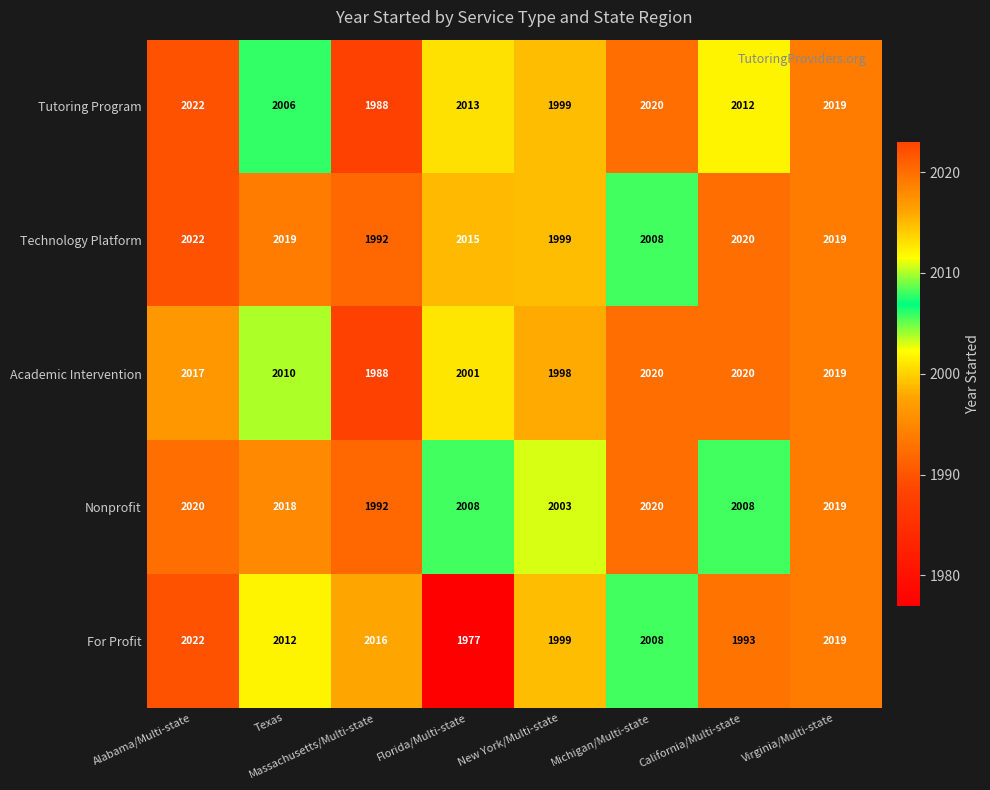

The For Profit series shows 1999 at New York/Multi-state. True or false?

True